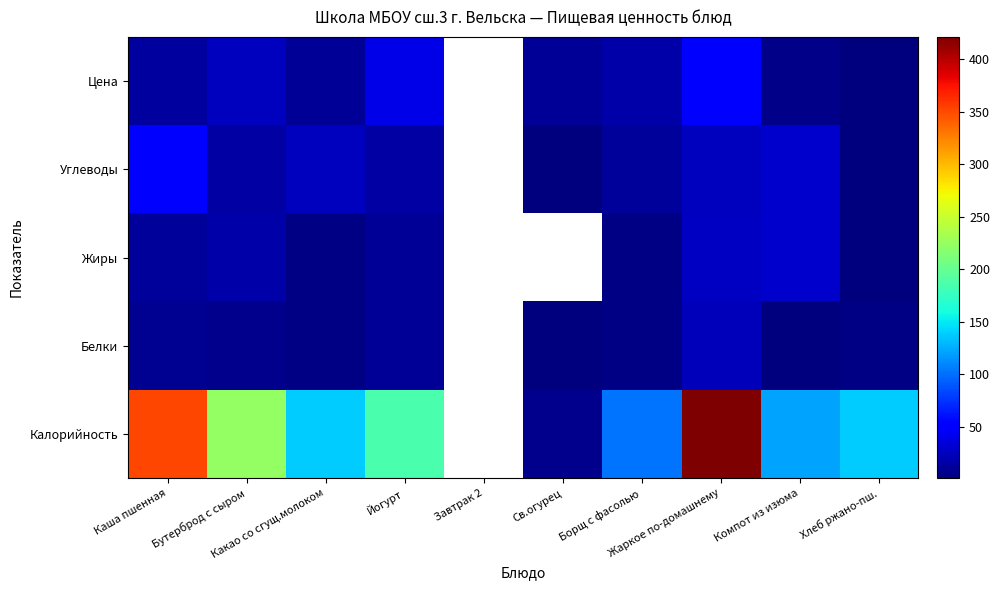

What is the difference between the Углеводы values at Жаркое по-домашнему and Бутерброд с сыром?

9.0